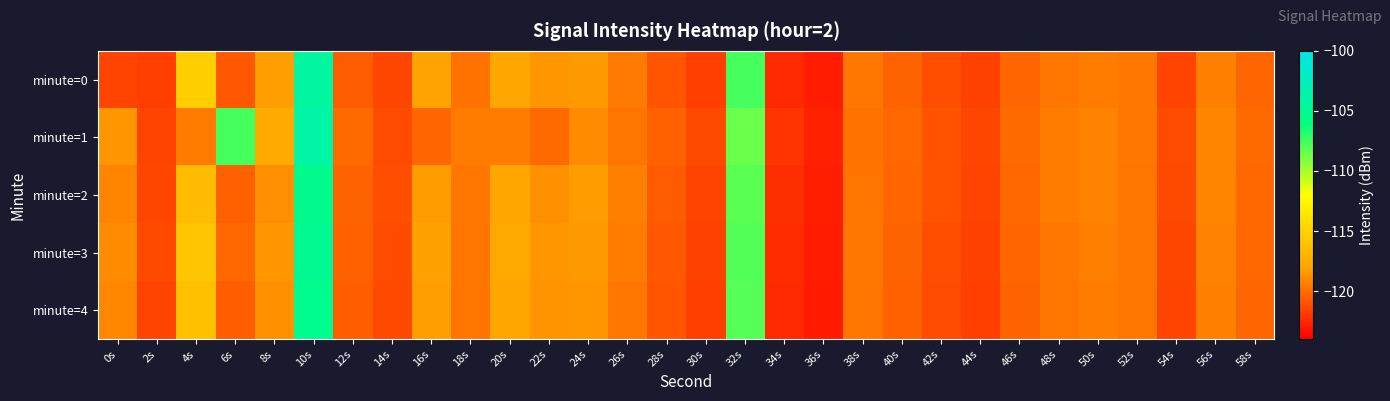

Reading left to right, list all the values displayed in this chart.

minute=0: 0s=-121.6	2s=-121.7	4s=-115.3	6s=-120.8	8s=-118.2	10s=-104.2	12s=-120.6	14s=-121.4	16s=-118.1	18s=-119.8	20s=-117.9	22s=-118.6	24s=-118.5	26s=-119.5	28s=-120.8	30s=-121.7	32s=-107.7	34s=-122.4	36s=-122.9	38s=-119.7	40s=-120.4	42s=-121.2	44s=-121.6	46s=-120.3	48s=-119.6	50s=-119.4	52s=-119.7	54s=-121.5	56s=-119.3	58s=-120.3
minute=1: 0s=-118.5	2s=-121.5	4s=-119.5	6s=-107.7	8s=-117.7	10s=-103.7	12s=-120.1	14s=-121.2	16s=-120.3	18s=-119.4	20s=-119.5	22s=-120.1	24s=-118.9	26s=-119.7	28s=-120.5	30s=-121.3	32s=-108.5	34s=-122.1	36s=-122.7	38s=-119.8	40s=-120.2	42s=-121.0	44s=-121.4	46s=-120.1	48s=-119.5	50s=-119.3	52s=-119.6	54s=-121.2	56s=-119.2	58s=-120.1
minute=2: 0s=-119.2	2s=-121.4	4s=-116.5	6s=-120.5	8s=-118.8	10s=-105.2	12s=-120.4	14s=-121.1	16s=-118.3	18s=-119.6	20s=-117.9	22s=-118.7	24s=-118.3	26s=-119.4	28s=-120.7	30s=-121.5	32s=-108.1	34s=-122.3	36s=-122.8	38s=-119.7	40s=-120.3	42s=-121.0	44s=-121.5	46s=-120.2	48s=-119.5	50s=-119.3	52s=-119.7	54s=-121.3	56s=-119.2	58s=-120.2
minute=3: 0s=-118.9	2s=-121.3	4s=-115.8	6s=-120.2	8s=-118.5	10s=-104.8	12s=-120.5	14s=-121.2	16s=-118.1	18s=-119.7	20s=-117.8	22s=-118.5	24s=-118.4	26s=-119.5	28s=-120.8	30s=-121.6	32s=-107.9	34s=-122.4	36s=-122.9	38s=-119.6	40s=-120.4	42s=-121.1	44s=-121.6	46s=-120.3	48s=-119.6	50s=-119.4	52s=-119.6	54s=-121.4	56s=-119.3	58s=-120.2
minute=4: 0s=-119.1	2s=-121.5	4s=-116.2	6s=-120.6	8s=-118.7	10s=-105.1	12s=-120.6	14s=-121.3	16s=-118.2	18s=-119.7	20s=-118.0	22s=-118.6	24s=-118.5	26s=-119.6	28s=-120.9	30s=-121.7	32s=-108.0	34s=-122.5	36s=-123.0	38s=-119.7	40s=-120.5	42s=-121.2	44s=-121.7	46s=-120.4	48s=-119.7	50s=-119.5	52s=-119.7	54s=-121.5	56s=-119.4	58s=-120.3